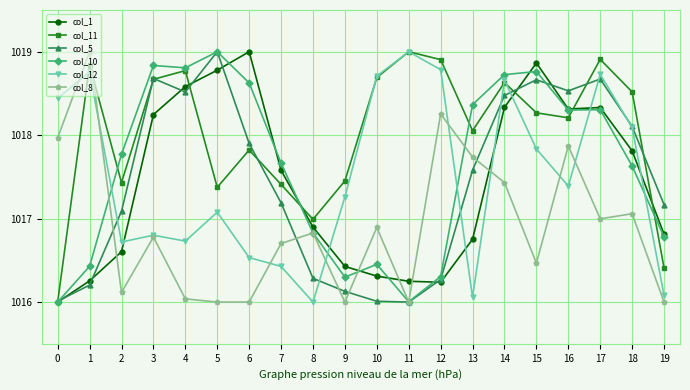

Is it true that col_5 equals 1753.8 at 16?

False